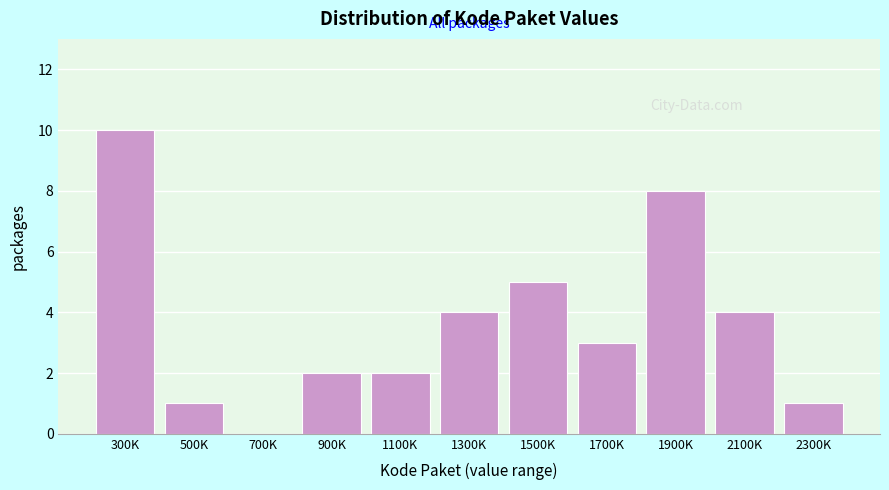

Reading right to left, extract all data points from this chart.

2300K=1	2100K=4	1900K=8	1700K=3	1500K=5	1300K=4	1100K=2	900K=2	700K=0	500K=1	300K=10